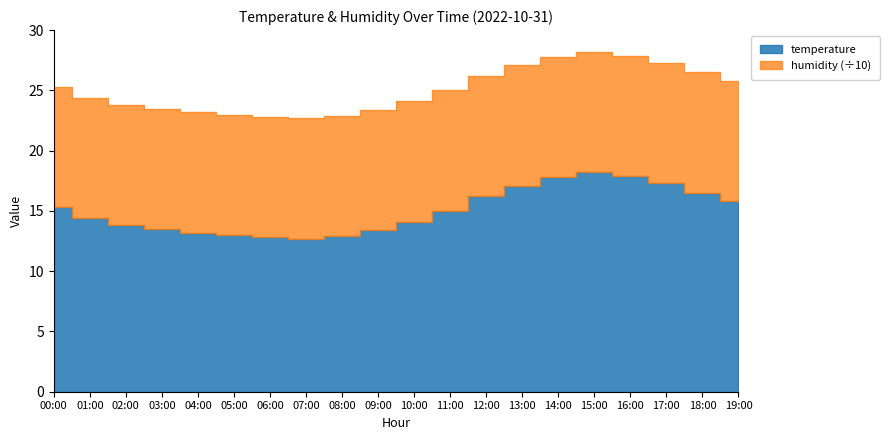

What position from the right is 06:00?

14